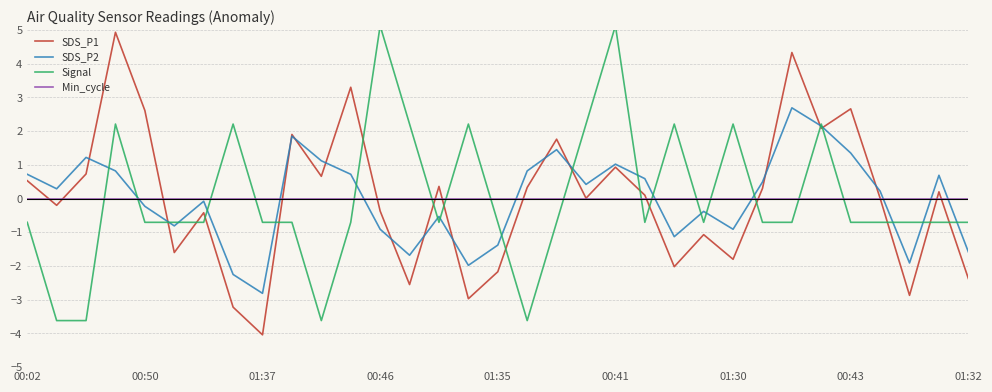

In SDS_P2, how many points are higher than both neighbors (excluding endpoints)?

9